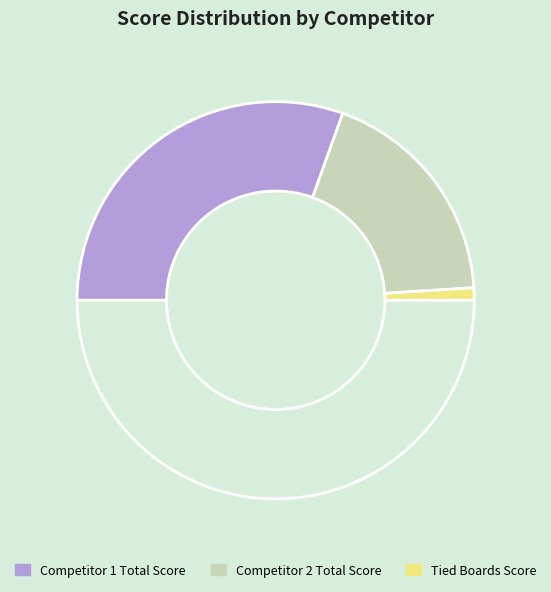

How many segments does this pie chart have?

4